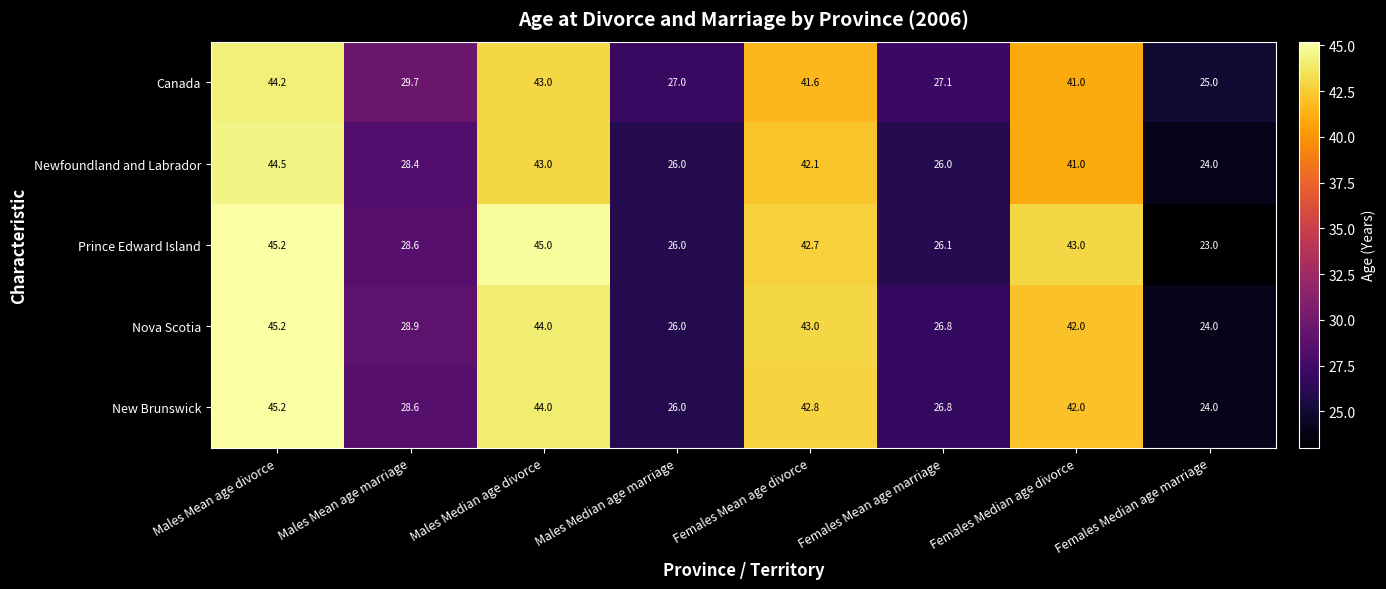

Is the value of Nova Scotia at Females Mean age divorce greater than the value of New Brunswick at Females Mean age divorce?

Yes